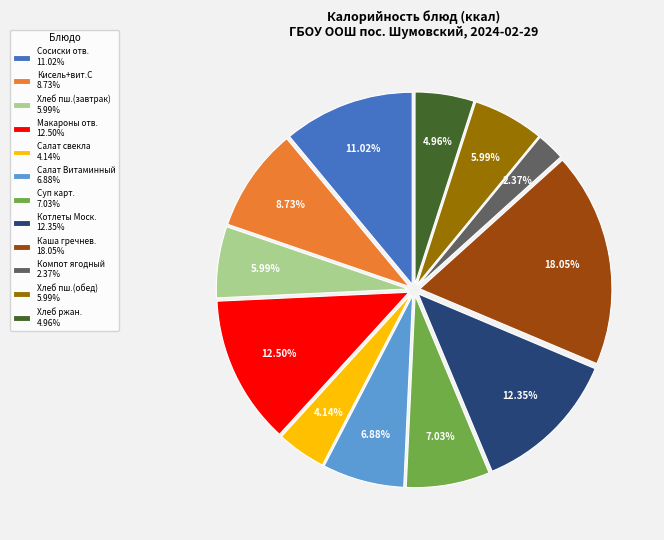

Approximately how many times larger is the value at Кисель+вит.С 8.73% compared to Макароны отв. 12.50%?

0.7